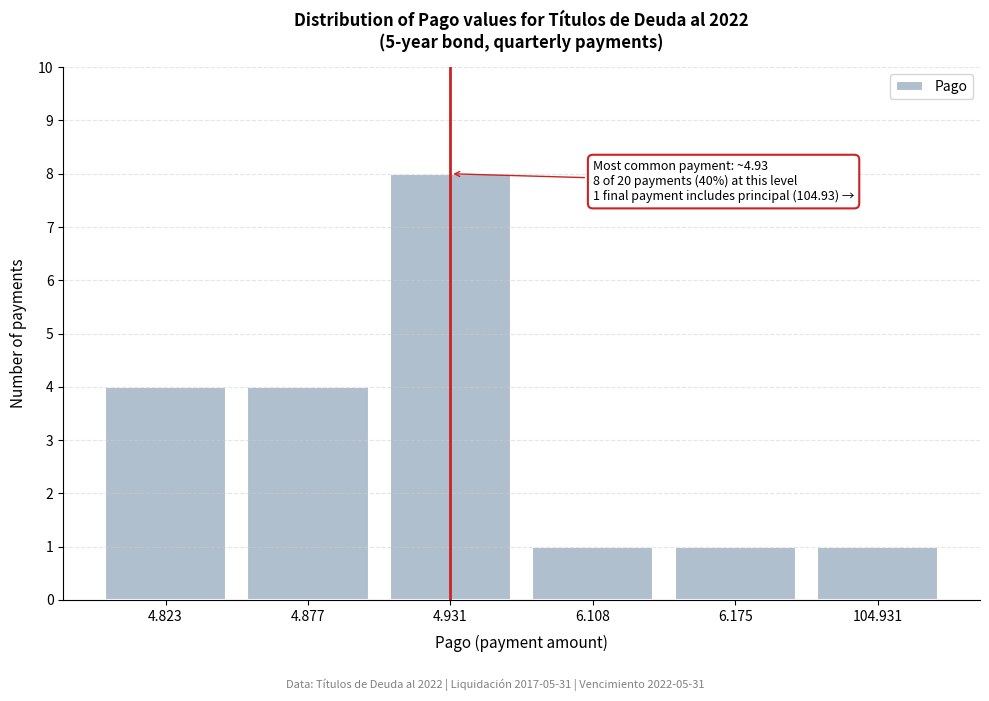

Reading right to left, transcribe all the data shown in this chart.

1	1	1	8	4	4